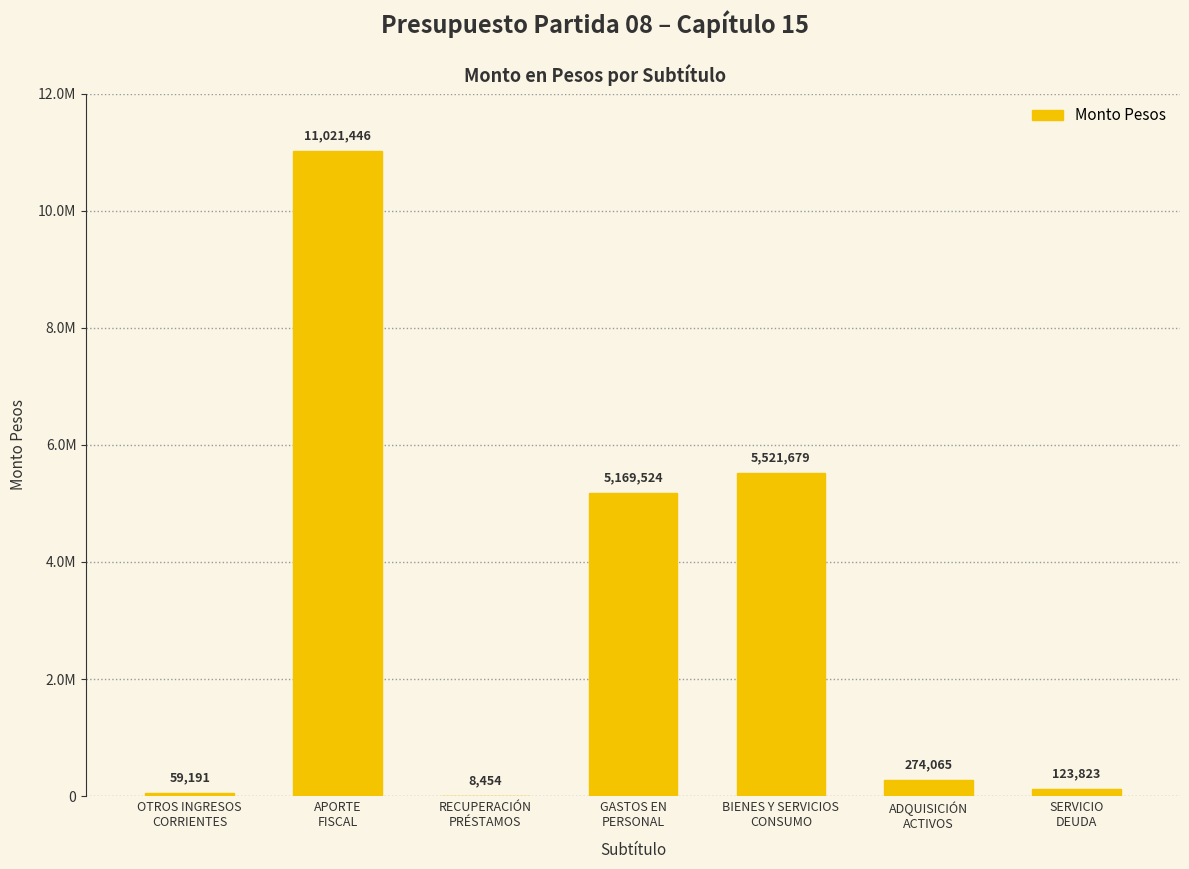

At which label does the data first exceed 274065?

APORTE
FISCAL